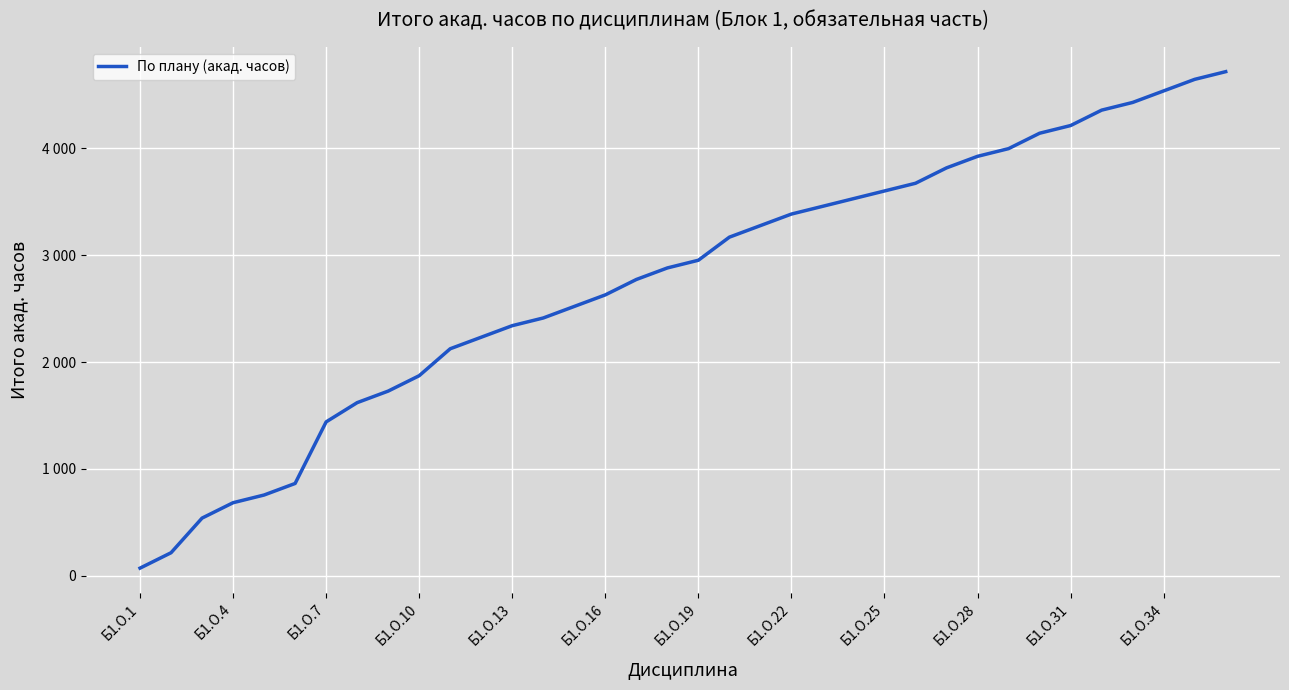

Is this an area chart (filled region under the line)?

No